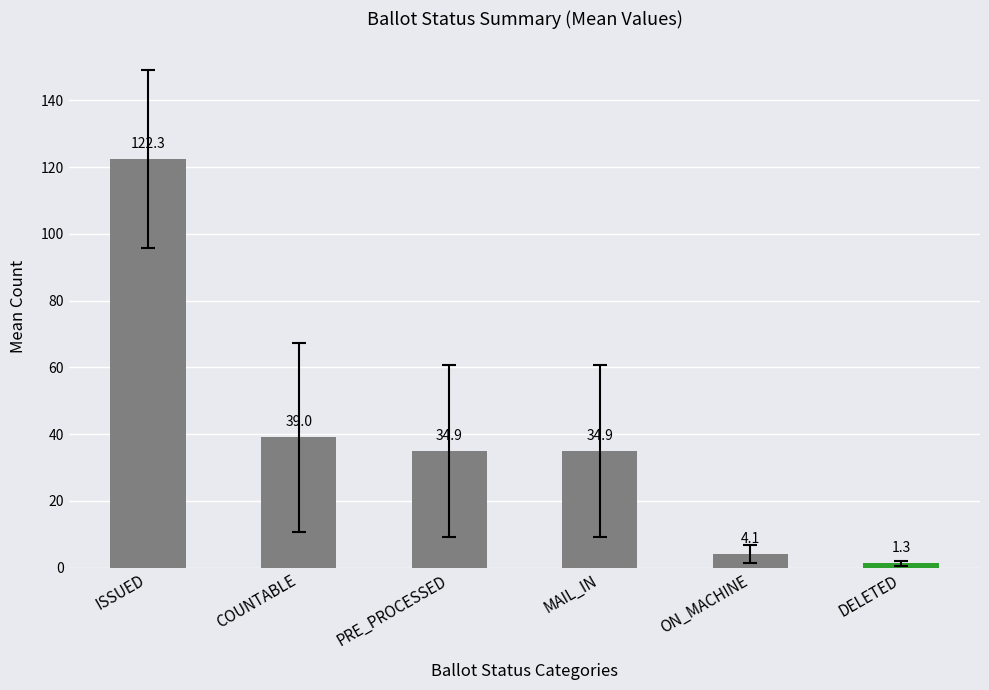

At which label does the data first exceed 34?

ISSUED